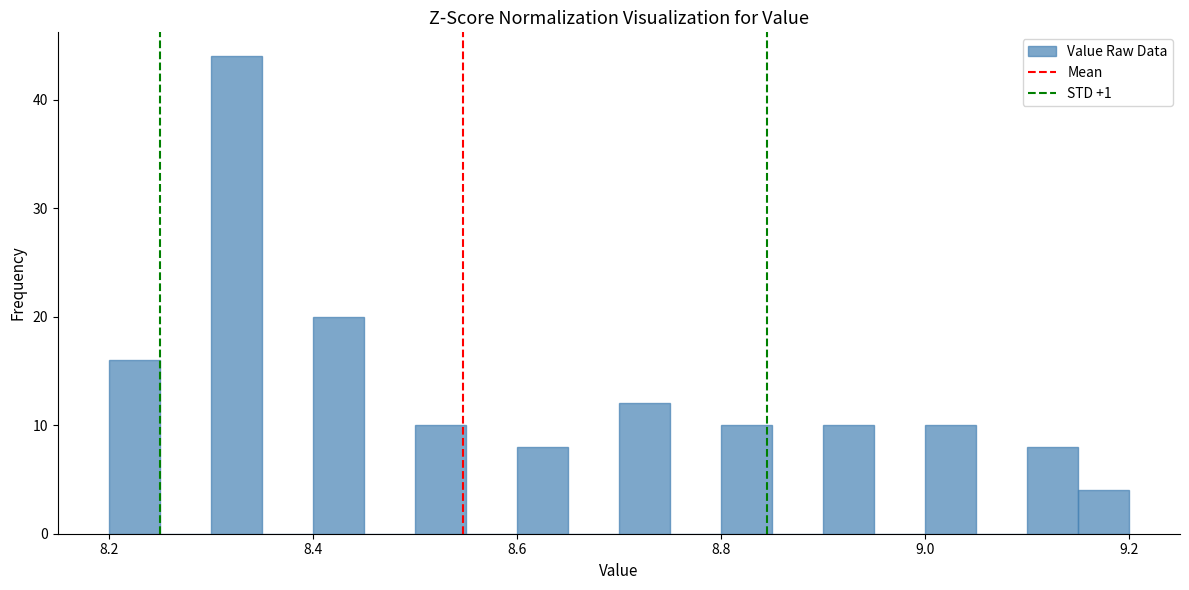

Read against the x-axis, roughly where is the centre of the tallest bar?

8.32